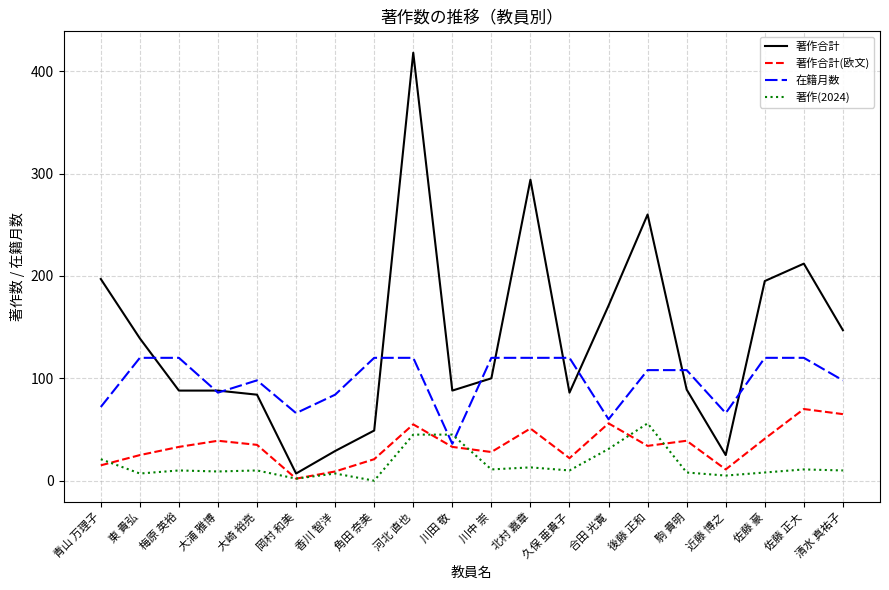

Count the number of data series in this chart.

4